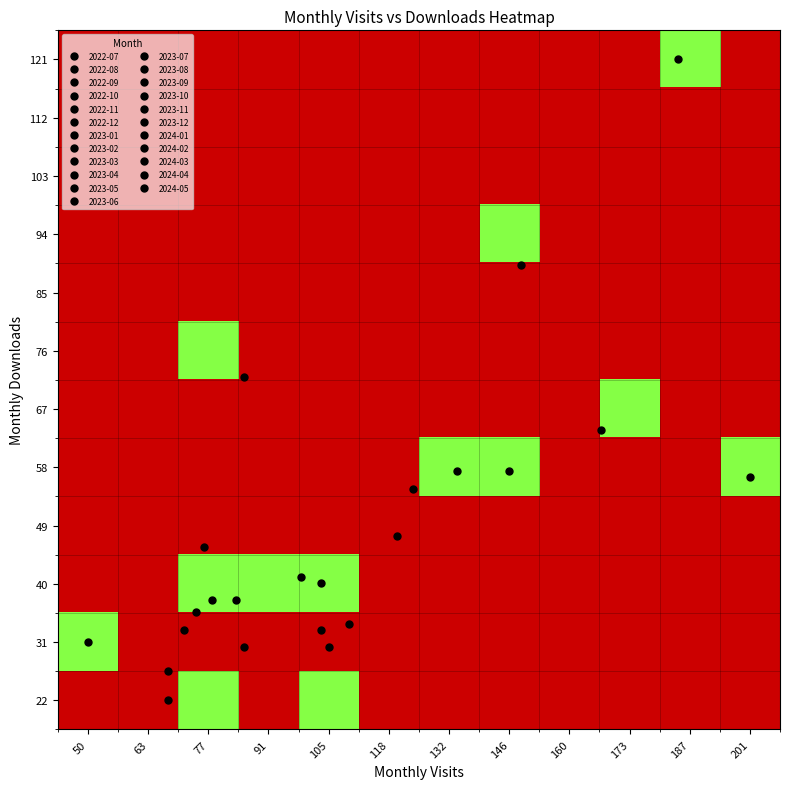

Reading left to right, what are all the values shown in this chart?

22: 50=0	63=2	77=1	91=0	105=1	118=0	132=0	146=0	160=0	173=0	187=0	201=0
31: 50=1	63=2	77=2	91=0	105=2	118=0	132=0	146=0	160=0	173=0	187=0	201=0
40: 50=0	63=0	77=1	91=1	105=1	118=0	132=0	146=0	160=0	173=0	187=0	201=0
49: 50=0	63=0	77=0	91=0	105=0	118=2	132=0	146=0	160=0	173=0	187=0	201=0
58: 50=0	63=0	77=0	91=0	105=0	118=0	132=1	146=1	160=0	173=0	187=0	201=1
67: 50=0	63=0	77=0	91=0	105=0	118=0	132=0	146=0	160=0	173=1	187=0	201=0
76: 50=0	63=0	77=1	91=0	105=0	118=0	132=0	146=0	160=0	173=0	187=0	201=0
85: 50=0	63=0	77=0	91=0	105=0	118=0	132=0	146=0	160=0	173=0	187=0	201=0
94: 50=0	63=0	77=0	91=0	105=0	118=0	132=0	146=1	160=0	173=0	187=0	201=0
103: 50=0	63=0	77=0	91=0	105=0	118=0	132=0	146=0	160=0	173=0	187=0	201=0
112: 50=0	63=0	77=0	91=0	105=0	118=0	132=0	146=0	160=0	173=0	187=0	201=0
121: 50=0	63=0	77=0	91=0	105=0	118=0	132=0	146=0	160=0	173=0	187=1	201=0